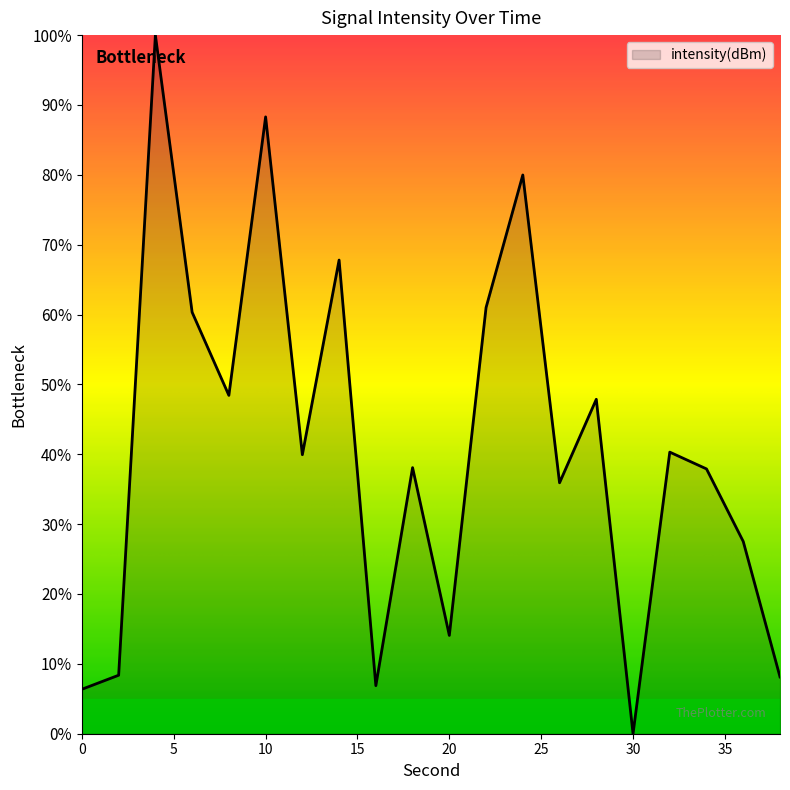

What is the maximum value shown in the chart?

100.0